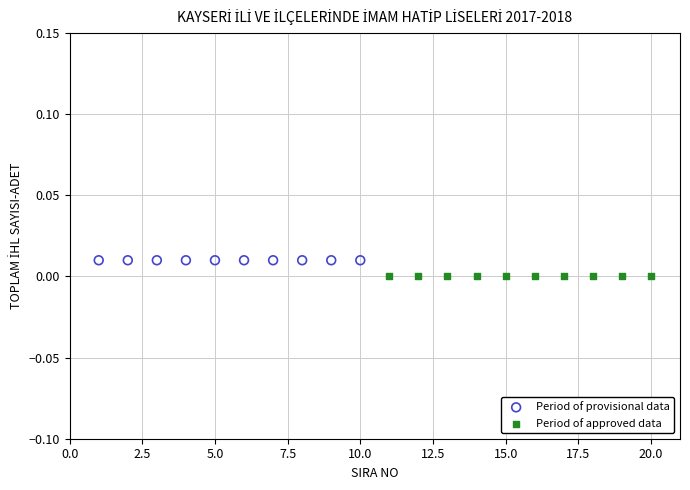

Which series contains the highest Y value?

Period of provisional data